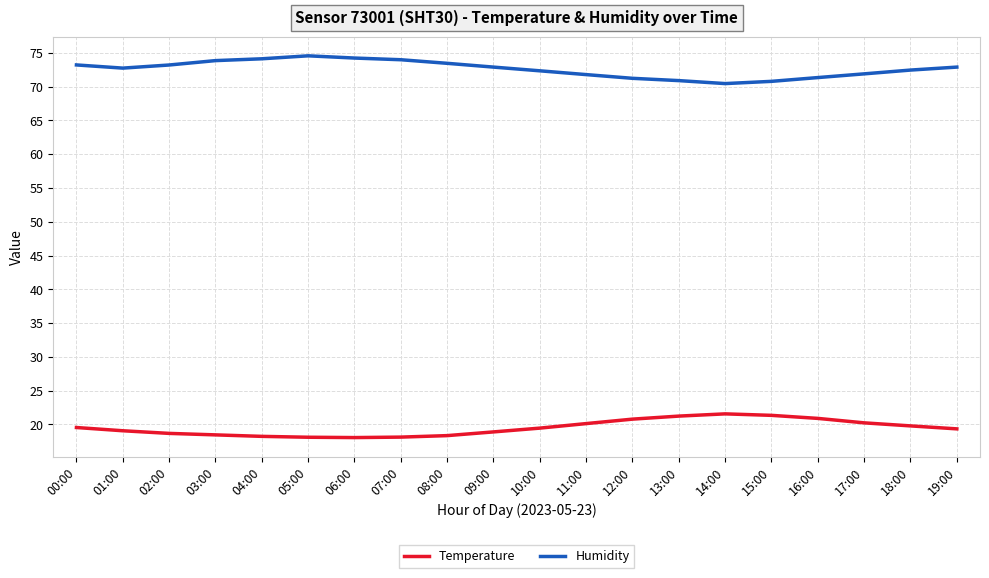

What is the minimum value shown in the chart?

18.1